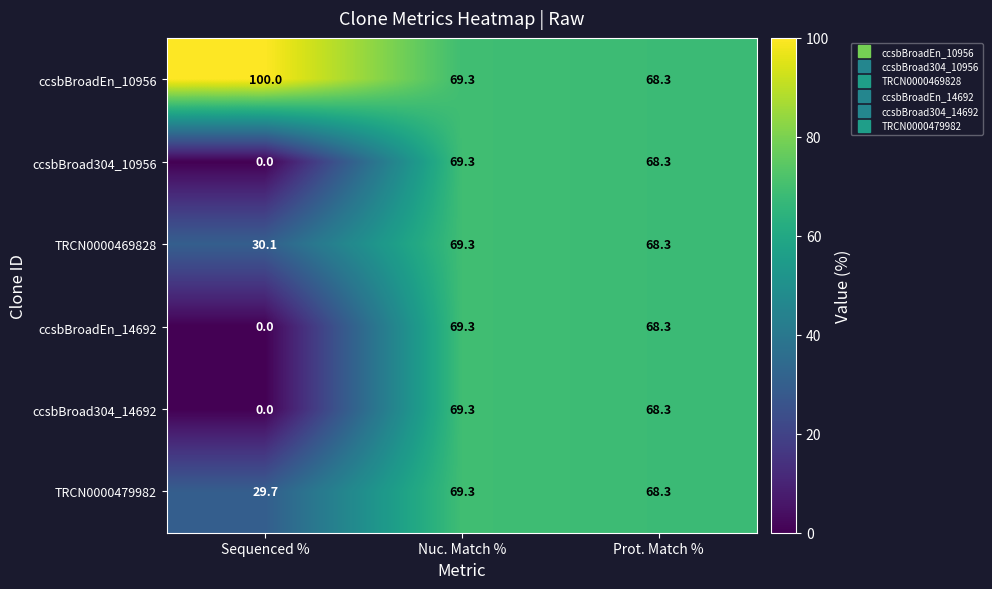

How many categories are shown in the chart?

3